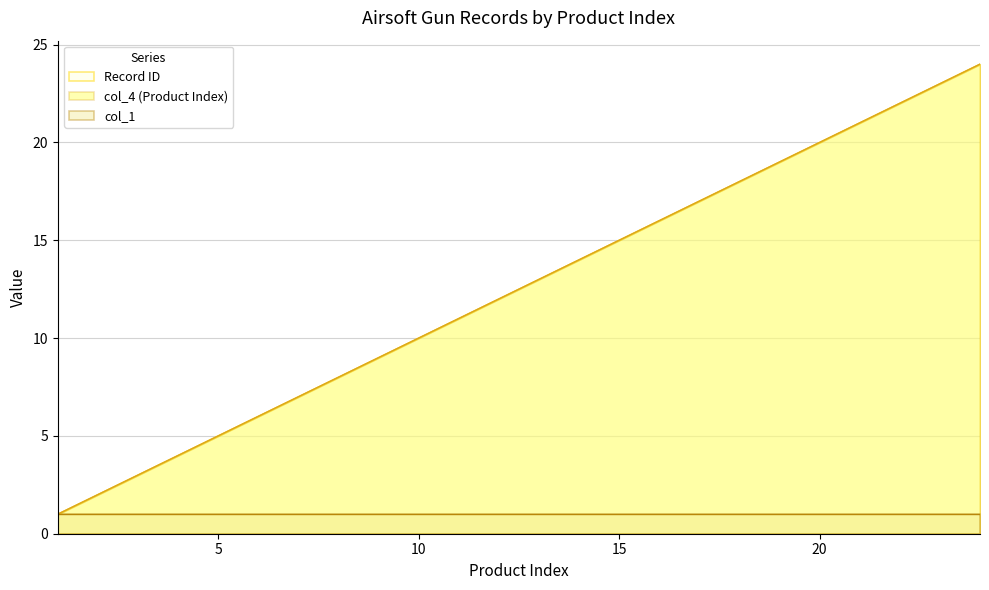

True or false: col_4 (Product Index) has a value of 1 at 1.

False